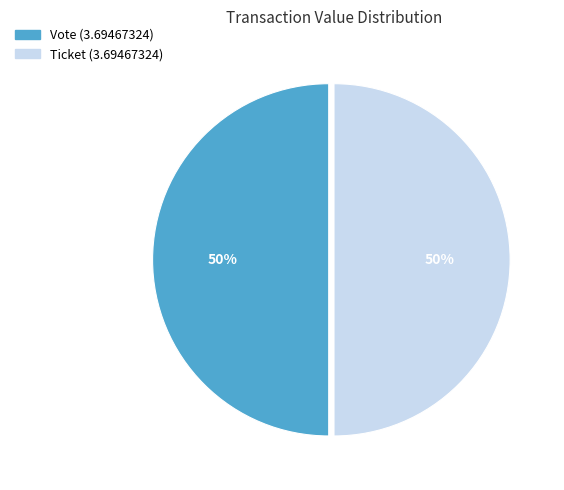

To the nearest percent, what is the average slice percentage?

50%